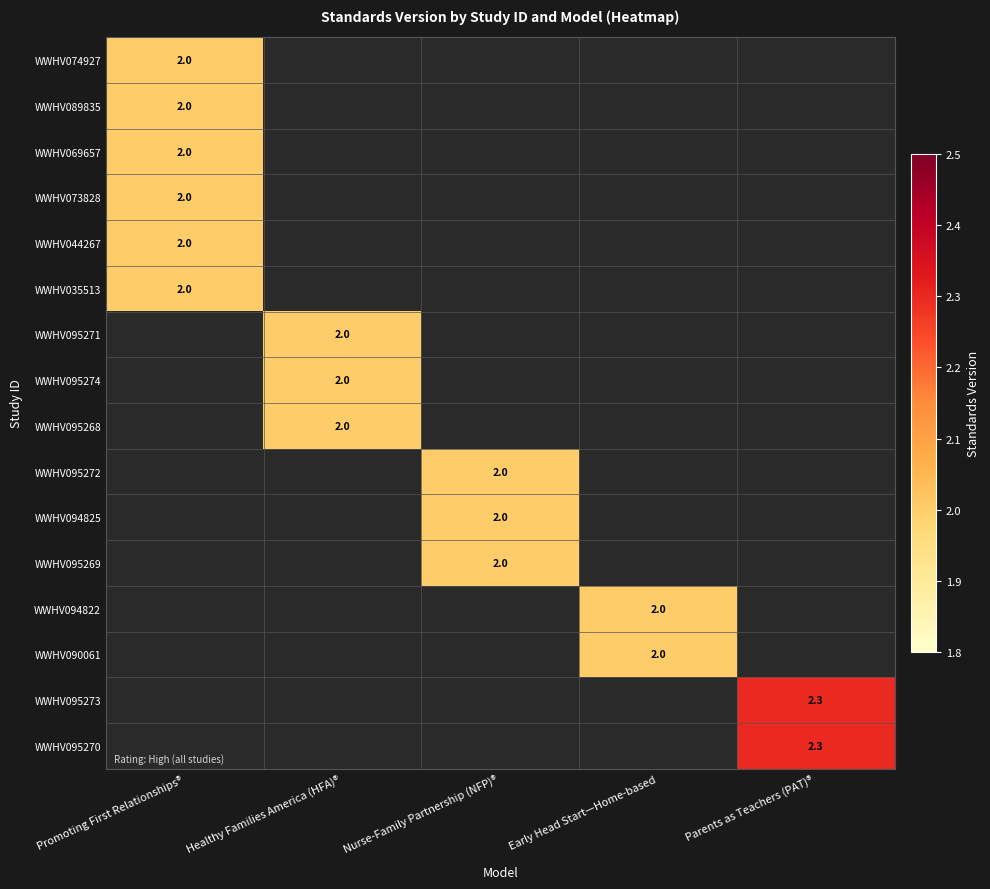

Which category has the lowest value across all series?

Healthy Families America (HFA)®